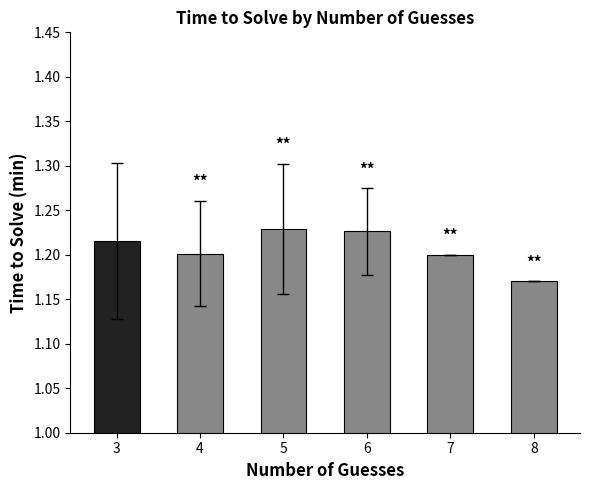

Is it true that the value at 7 is 2.1?

False